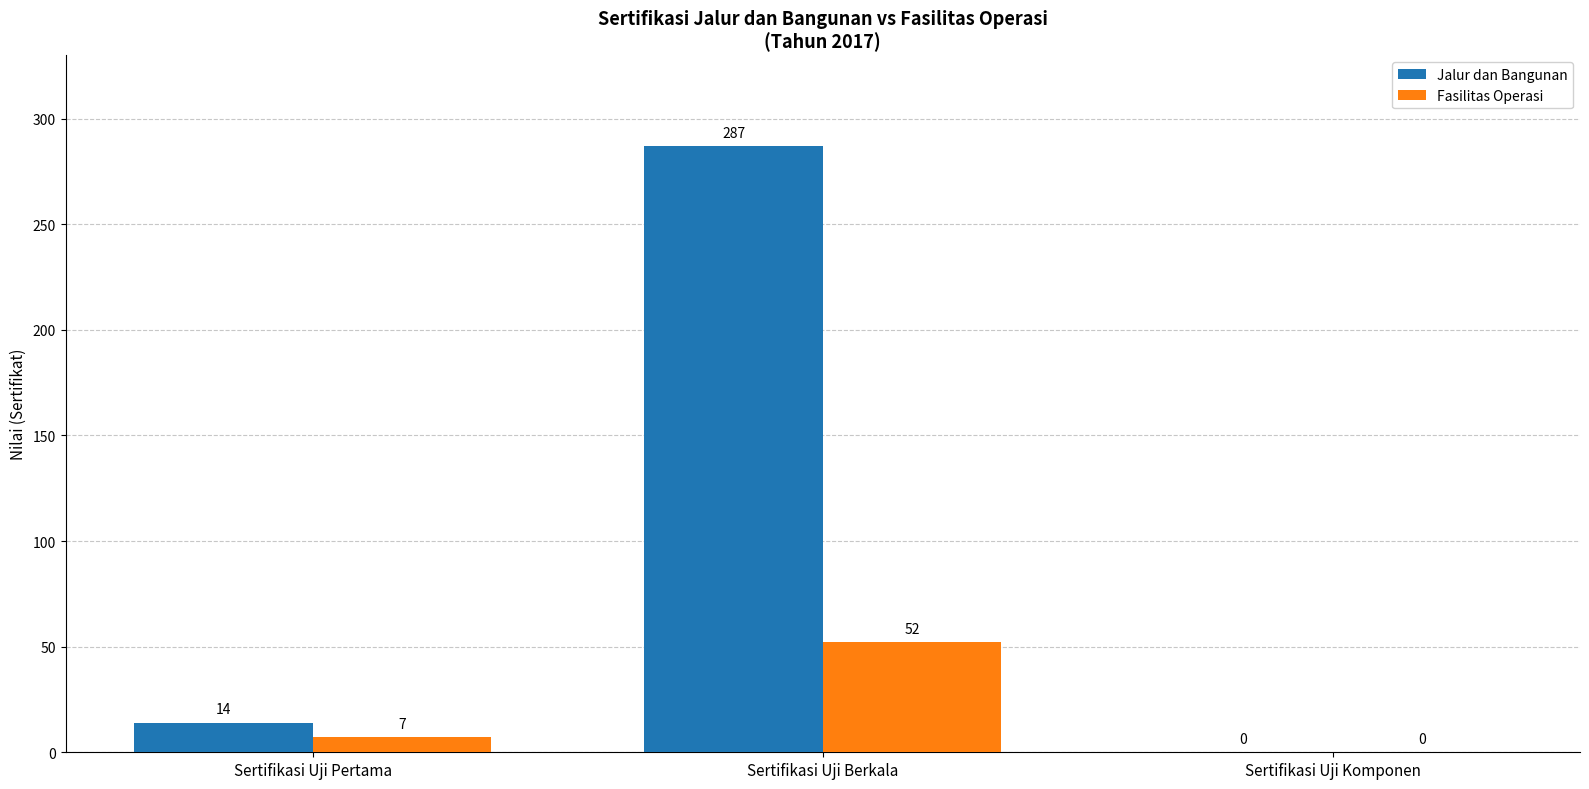

What is the sum of all Jalur dan Bangunan values?

301